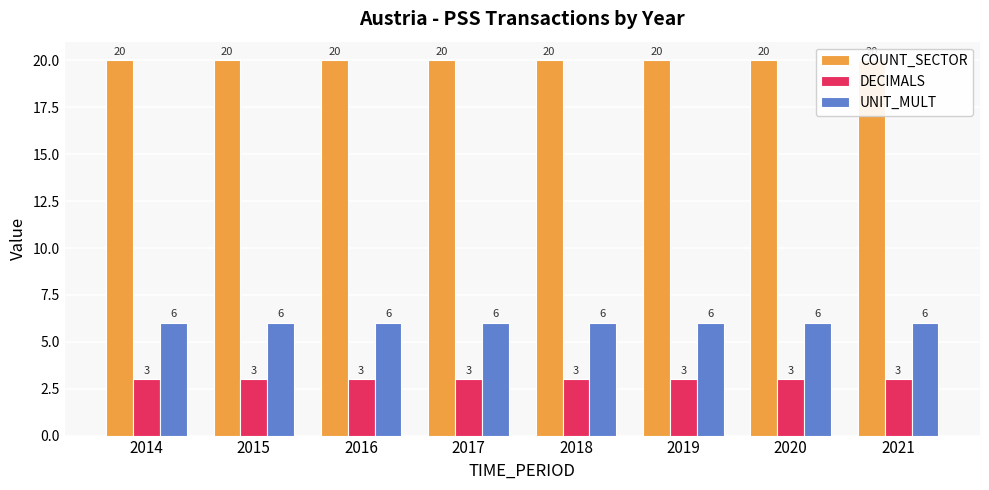

What is the value of the UNIT_MULT bar at the 4th from the left?

6